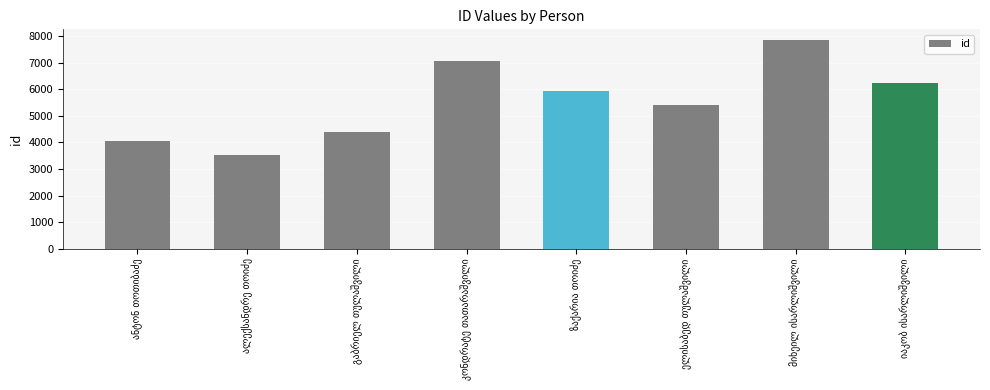

Reading left to right, list all the values displayed in this chart.

4057	3531	4380	7067	5926	5401	7862	6223